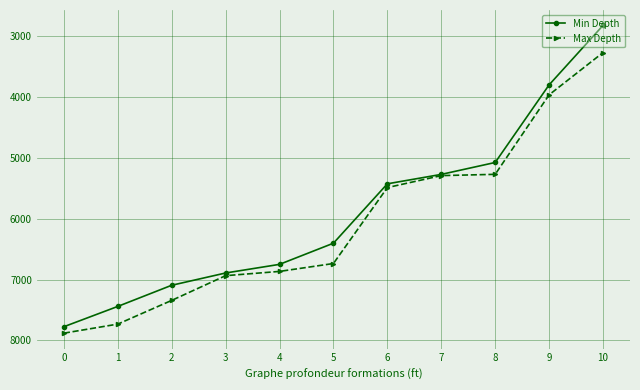

Which series has the largest range (max minus min)?

Min Depth